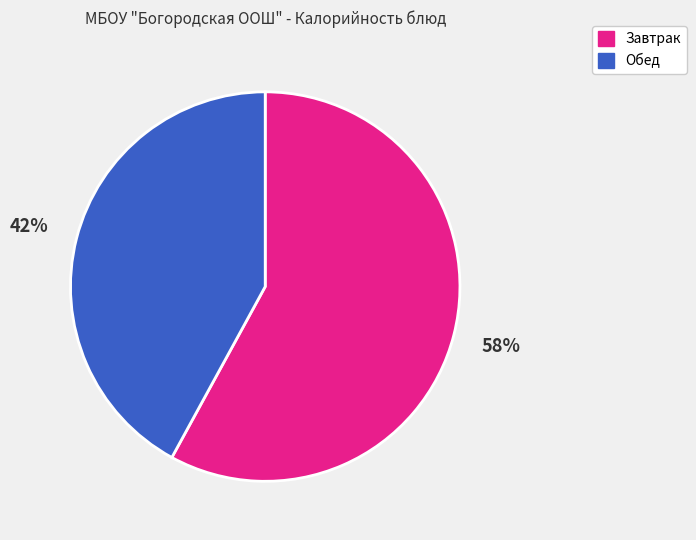

Is there any slice that represents more than half of the pie?

Yes